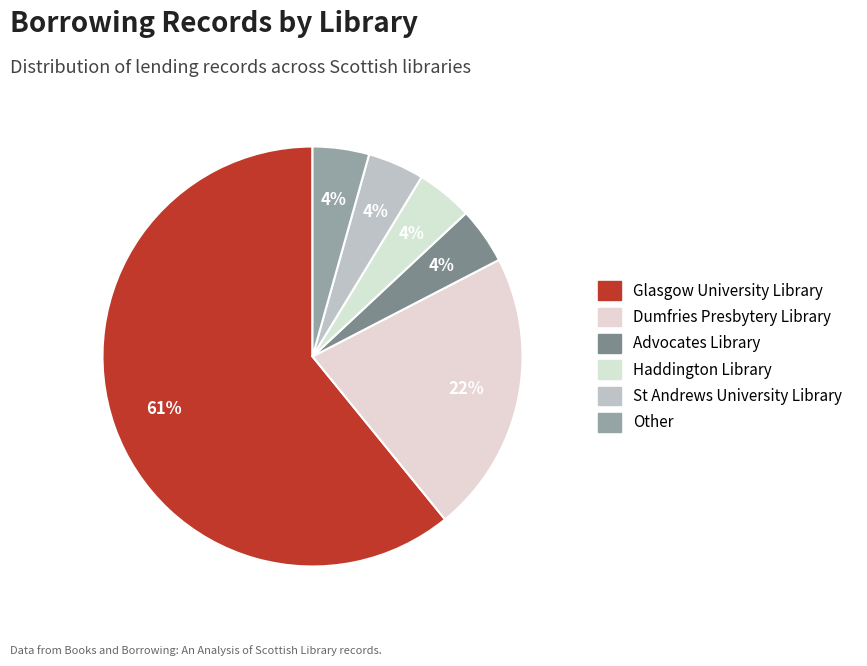

To the nearest percent, what is the difference between the Glasgow University Library and Haddington Library slice percentages?

57%